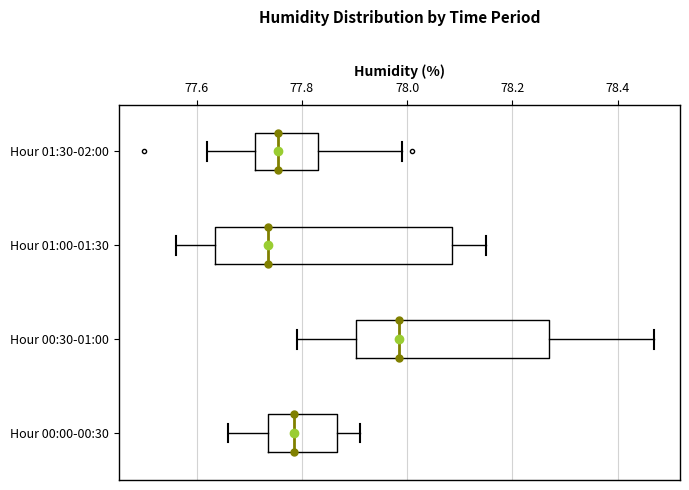

Comparing the boxes themselves (not the whiskers), which one is the widest?

Hour 01:00-01:30